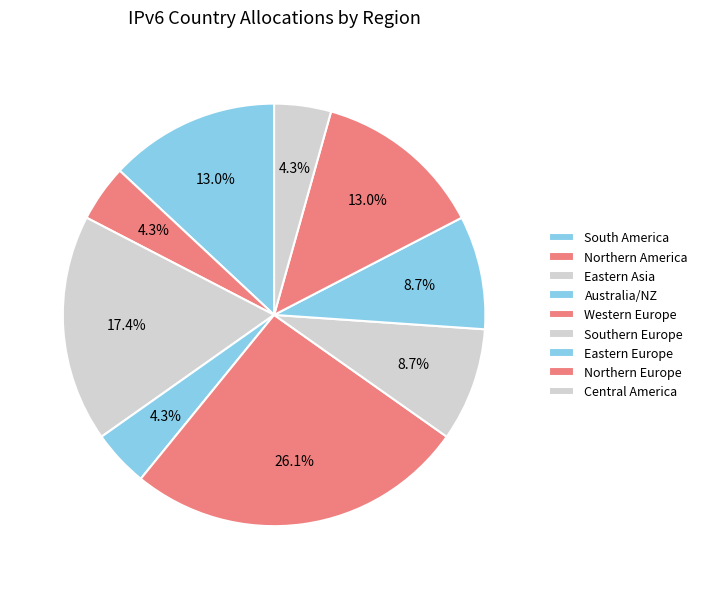

How many slices are in this pie chart?

9